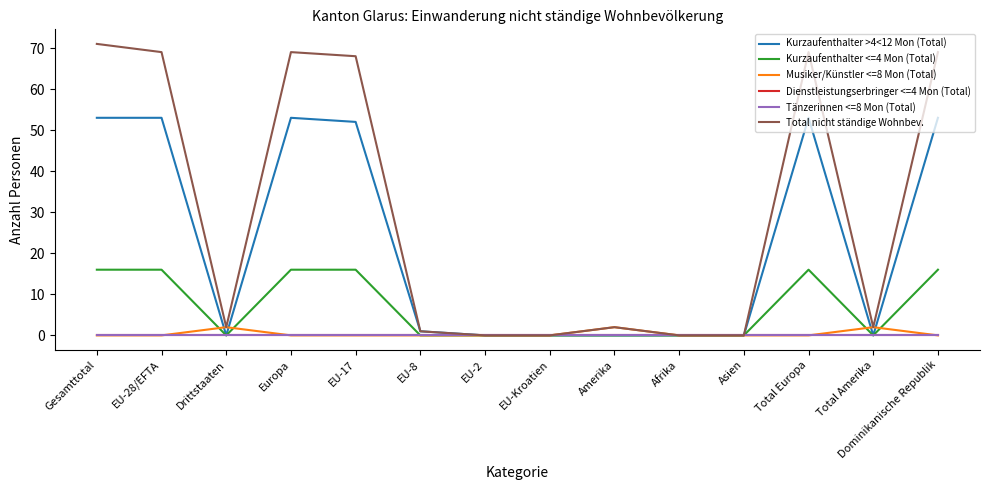

Which series has the largest total across all categories?

Total nicht ständige Wohnbev.